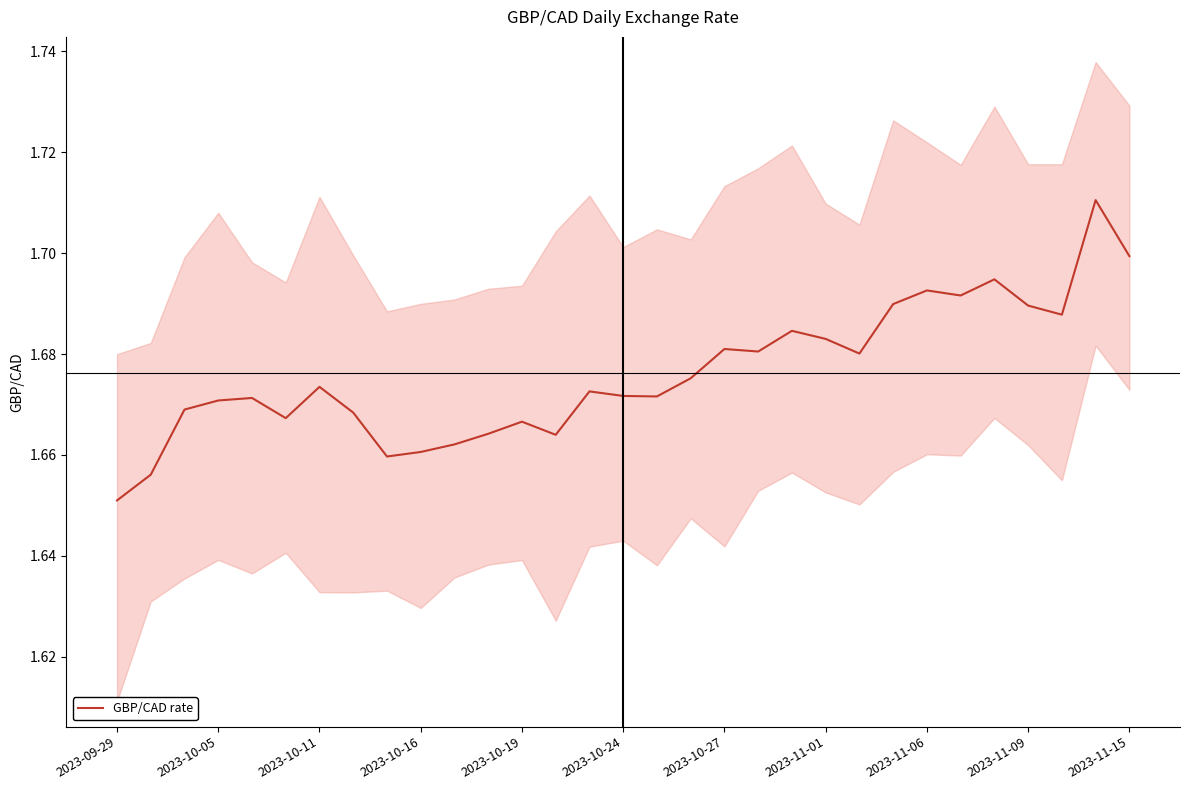

Where is GBP/CAD rate nearest to the value 1?

2023-09-29